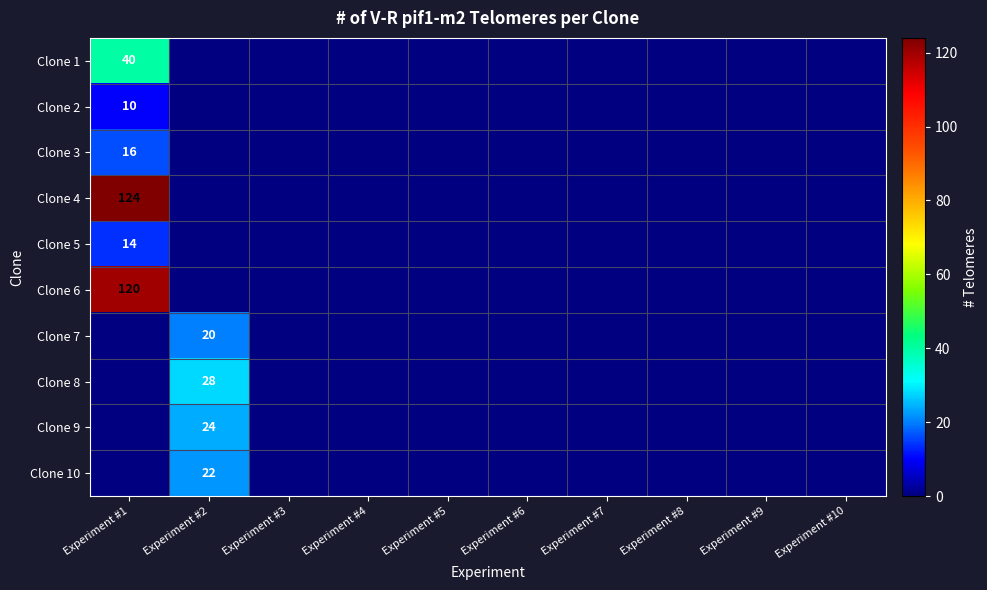

At which category is the sum across all series the highest?

Experiment #1